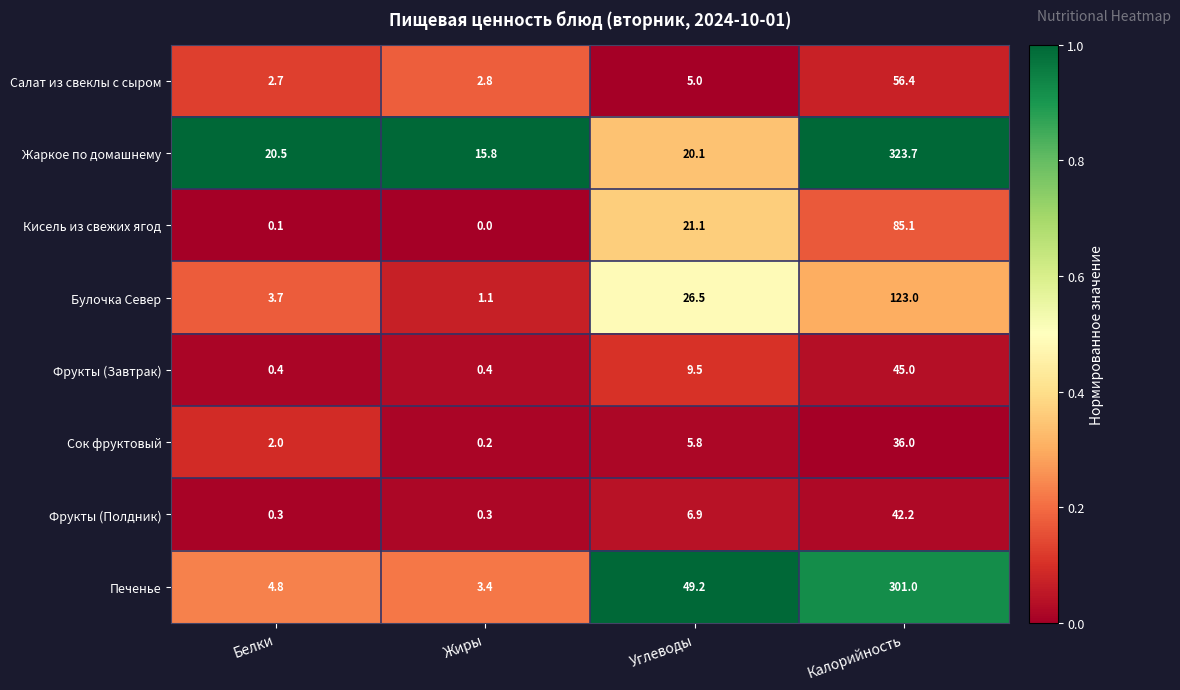

Where is Печенье nearest to the value 152?

Углеводы